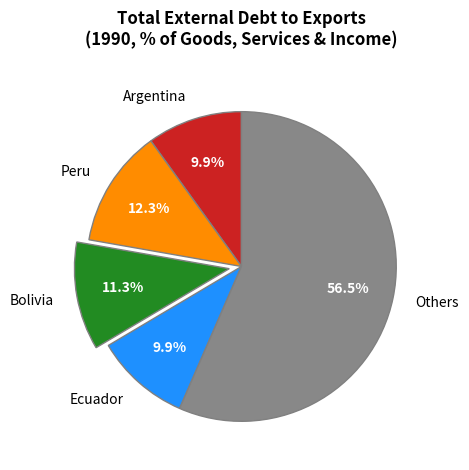

Does any single category account for the majority?

Yes